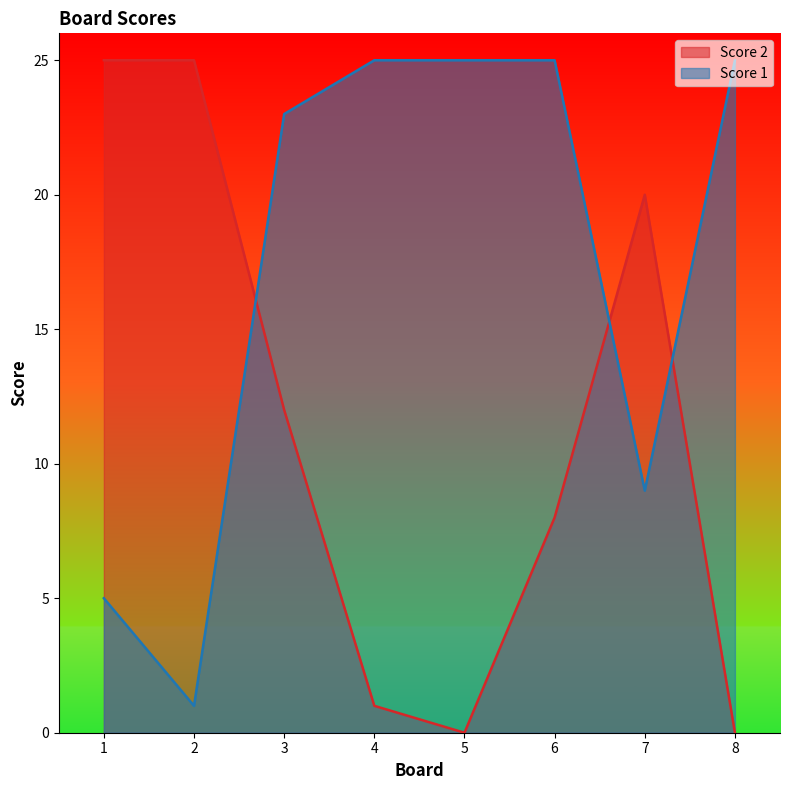

What is the value of the Score 2 point at the 3rd from the left?

12